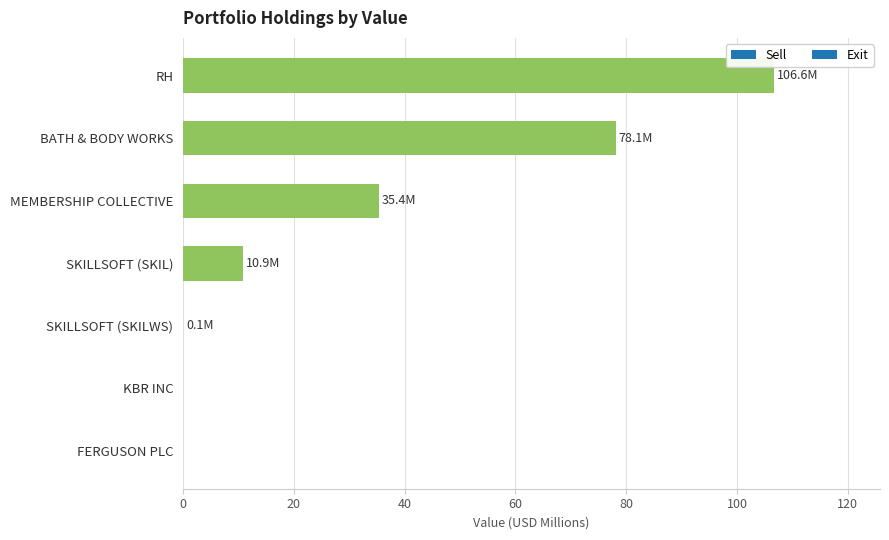

How many series are shown in this chart?

1